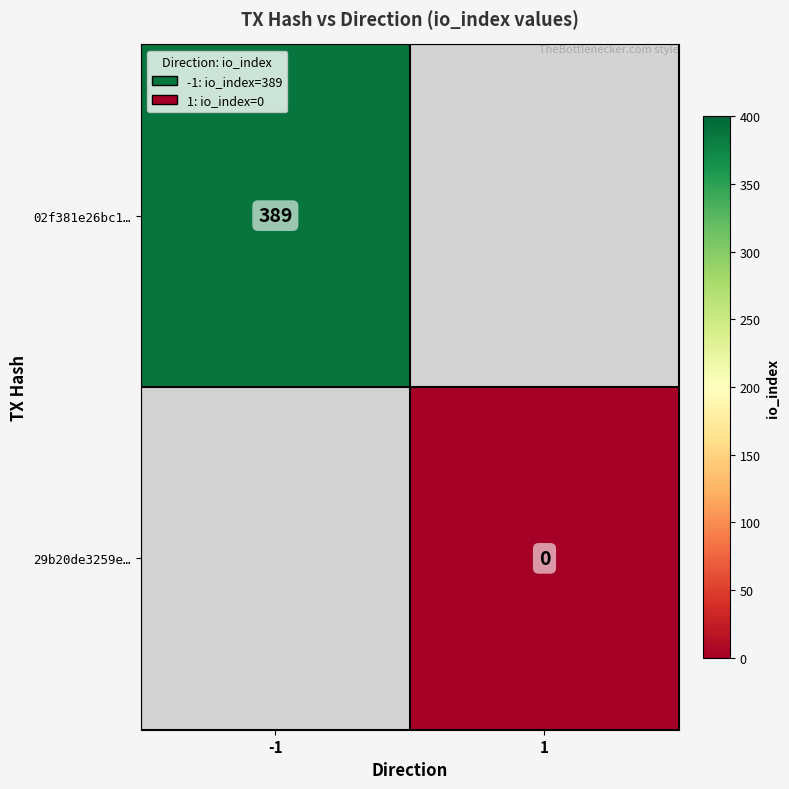

Is the value of 02f381e26bc1… at -1 greater than the value of 29b20de3259e… at 1?

Yes